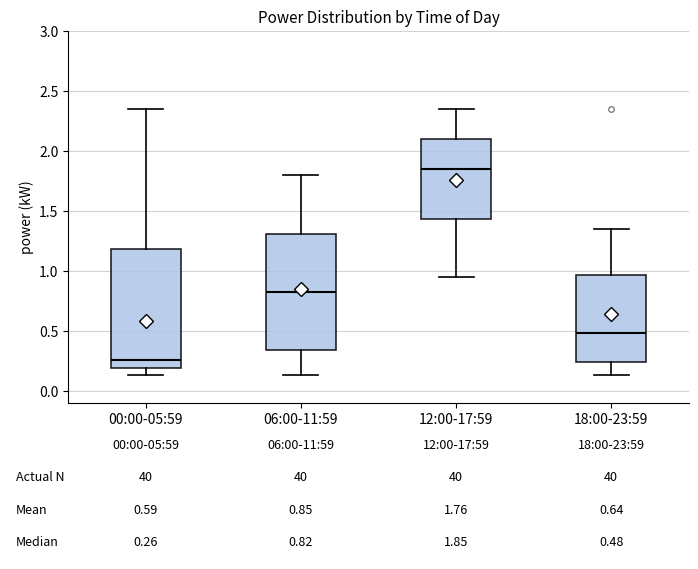

Which box has the lowest median line?

00:00-05:59